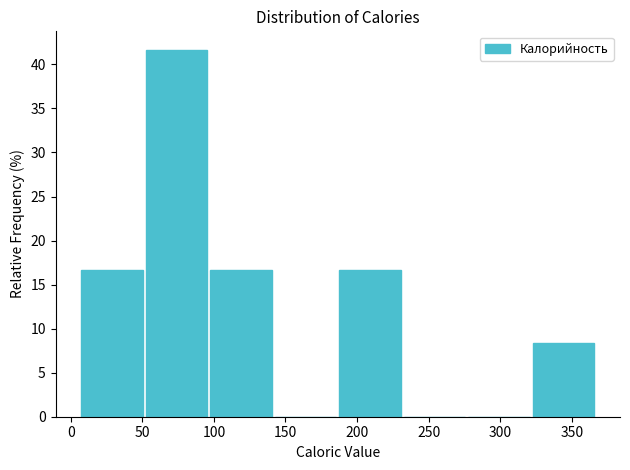

Reading left to right, list every bar in this chart as the range it spans on the x-axis followed by its height. Neither the bar edges nor the heights are printed on the chart, so give them approximately, as read against the axes.

5 to 50: 16.5
50 to 95: 41.5
95 to 140: 16.5
140 to 185: 0
185 to 230: 16.5
230 to 275: 0
275 to 320: 0
320 to 365: 8.5